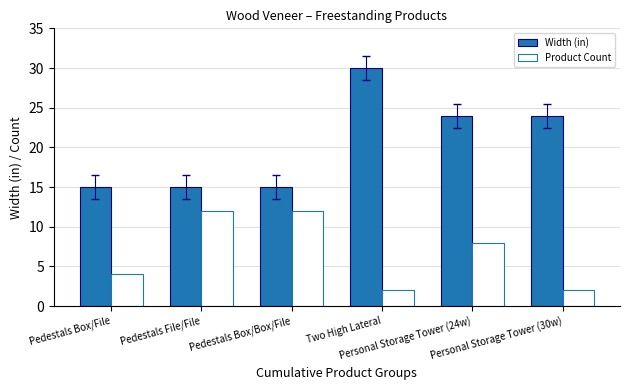

What is the total value across all series at Two High Lateral?

32